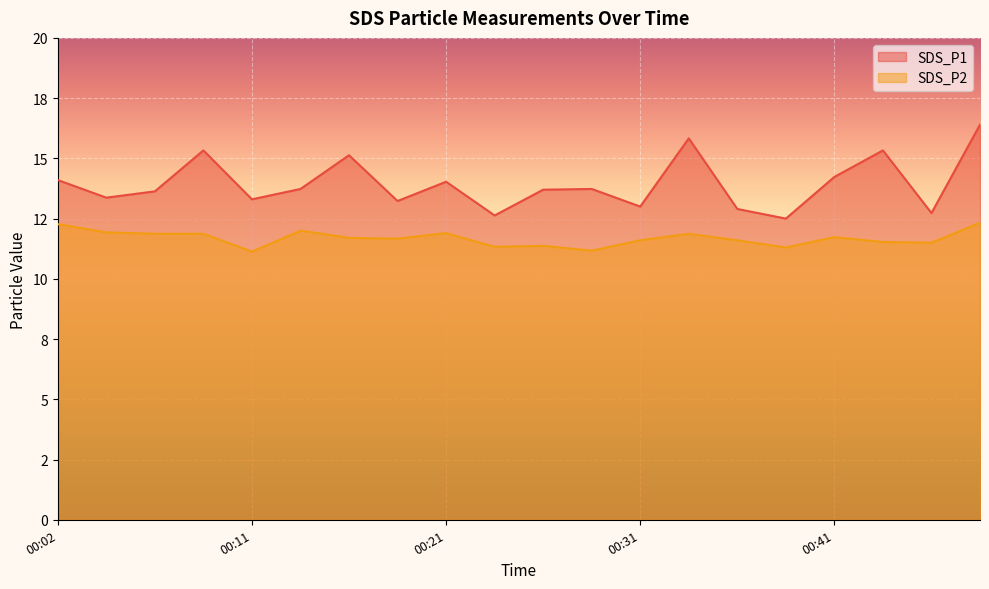

At how many categories does at least one series exceed 15?

5